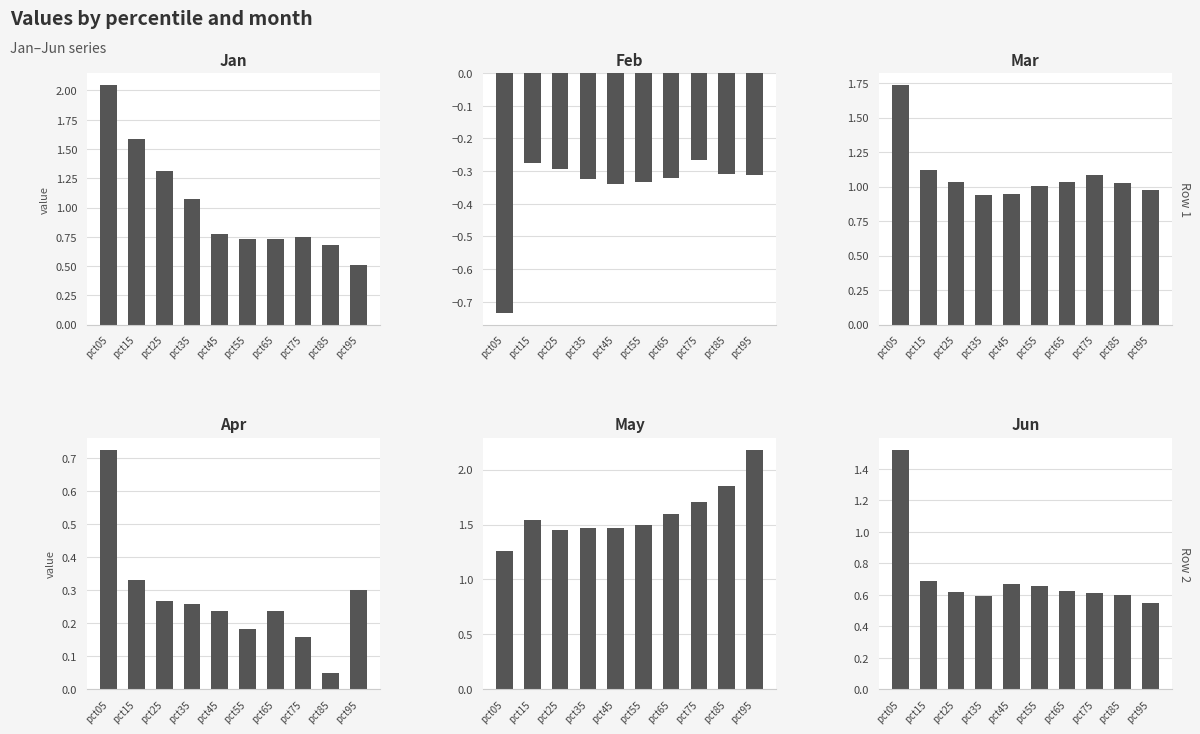

At which label does Mar first exceed 1?

pct05